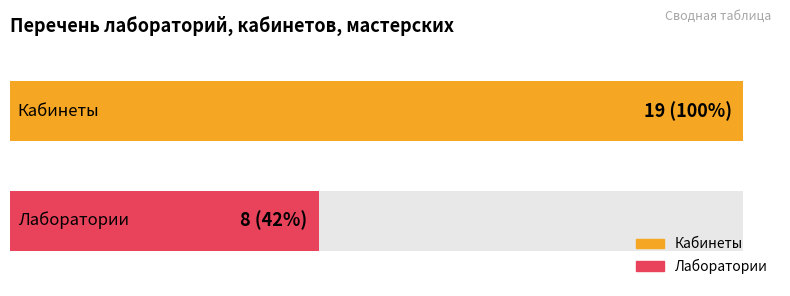

Reading left to right, extract all data points from this chart.

Кабинеты=19	Лаборатории=8